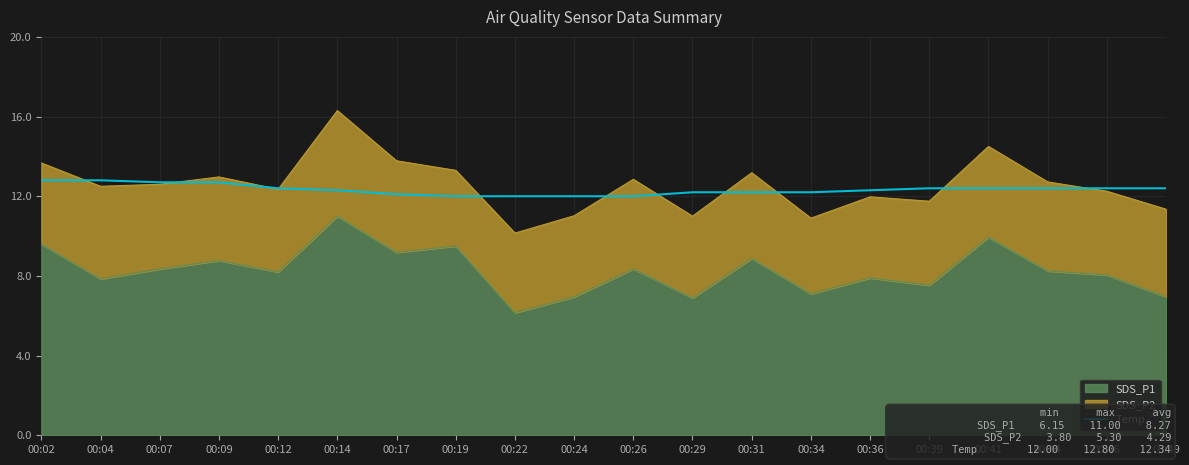

Is it true that the value at 00:36 is 12.3?

True